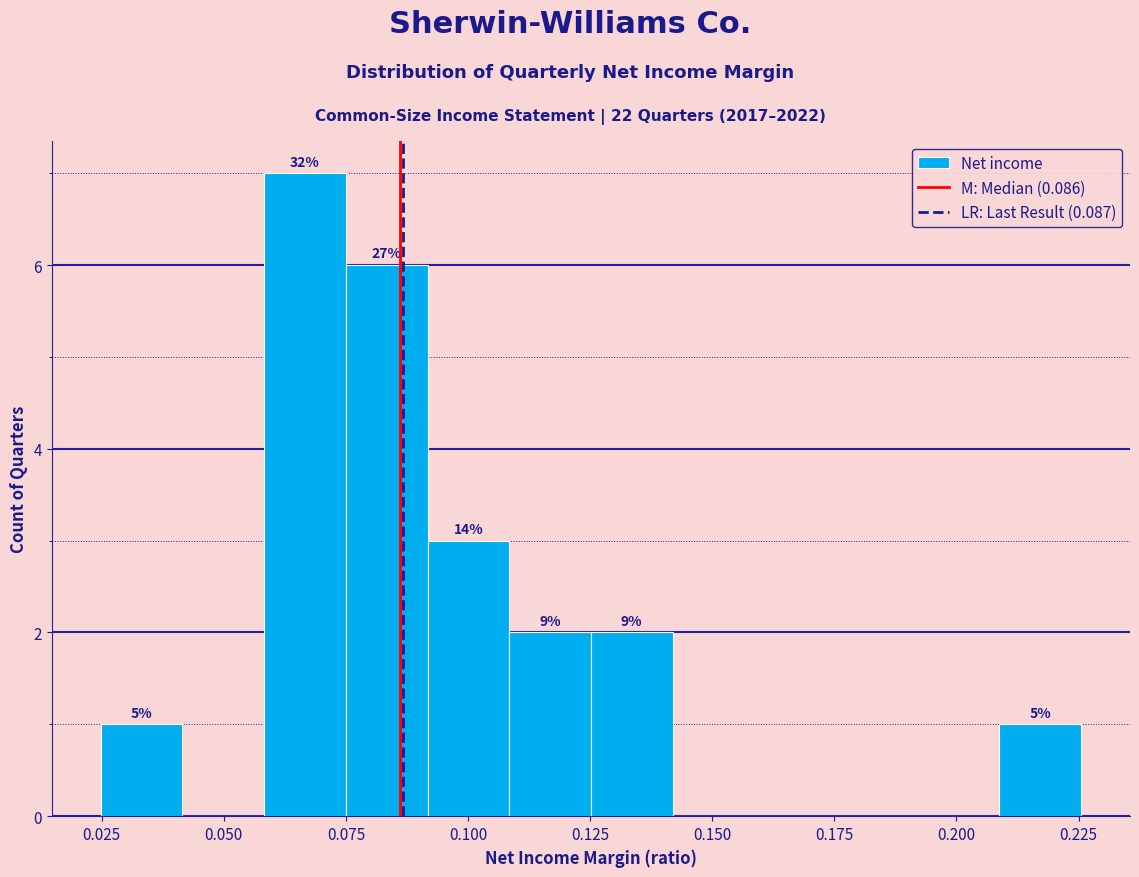

Around what value on the x-axis is the tallest bar? Give the approximate position of its centre, as read against the axis.

0.065